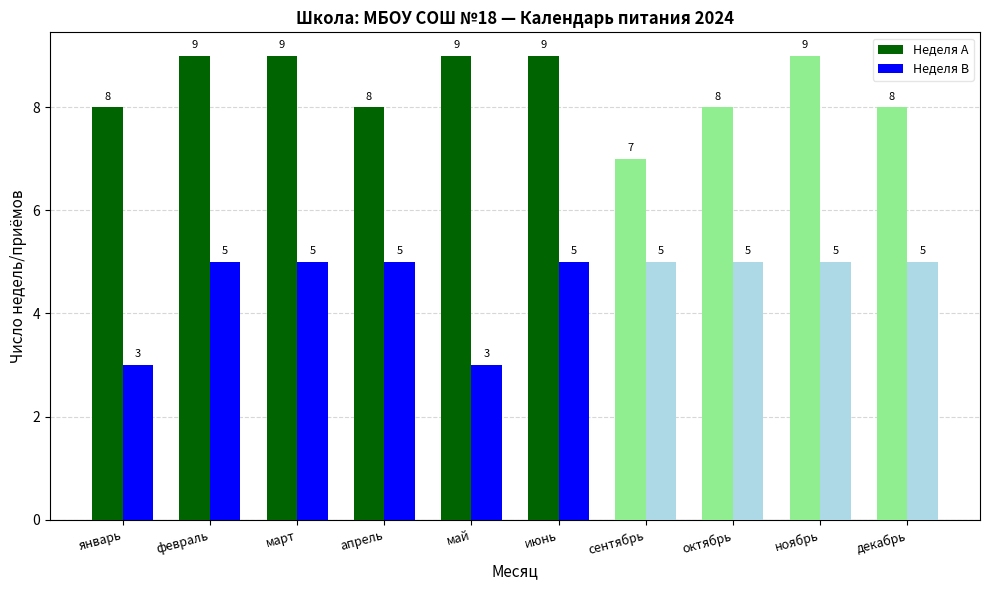

List the series in order of their overall mean, lowest first.

Неделя B, Неделя A